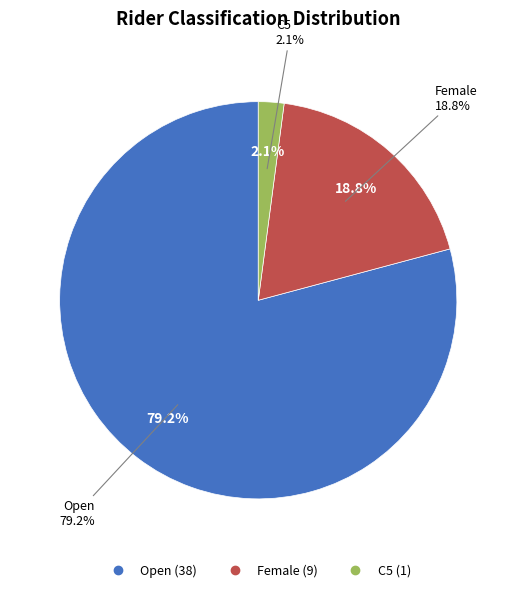

What percentage is NOT represented by Open?

20.8%